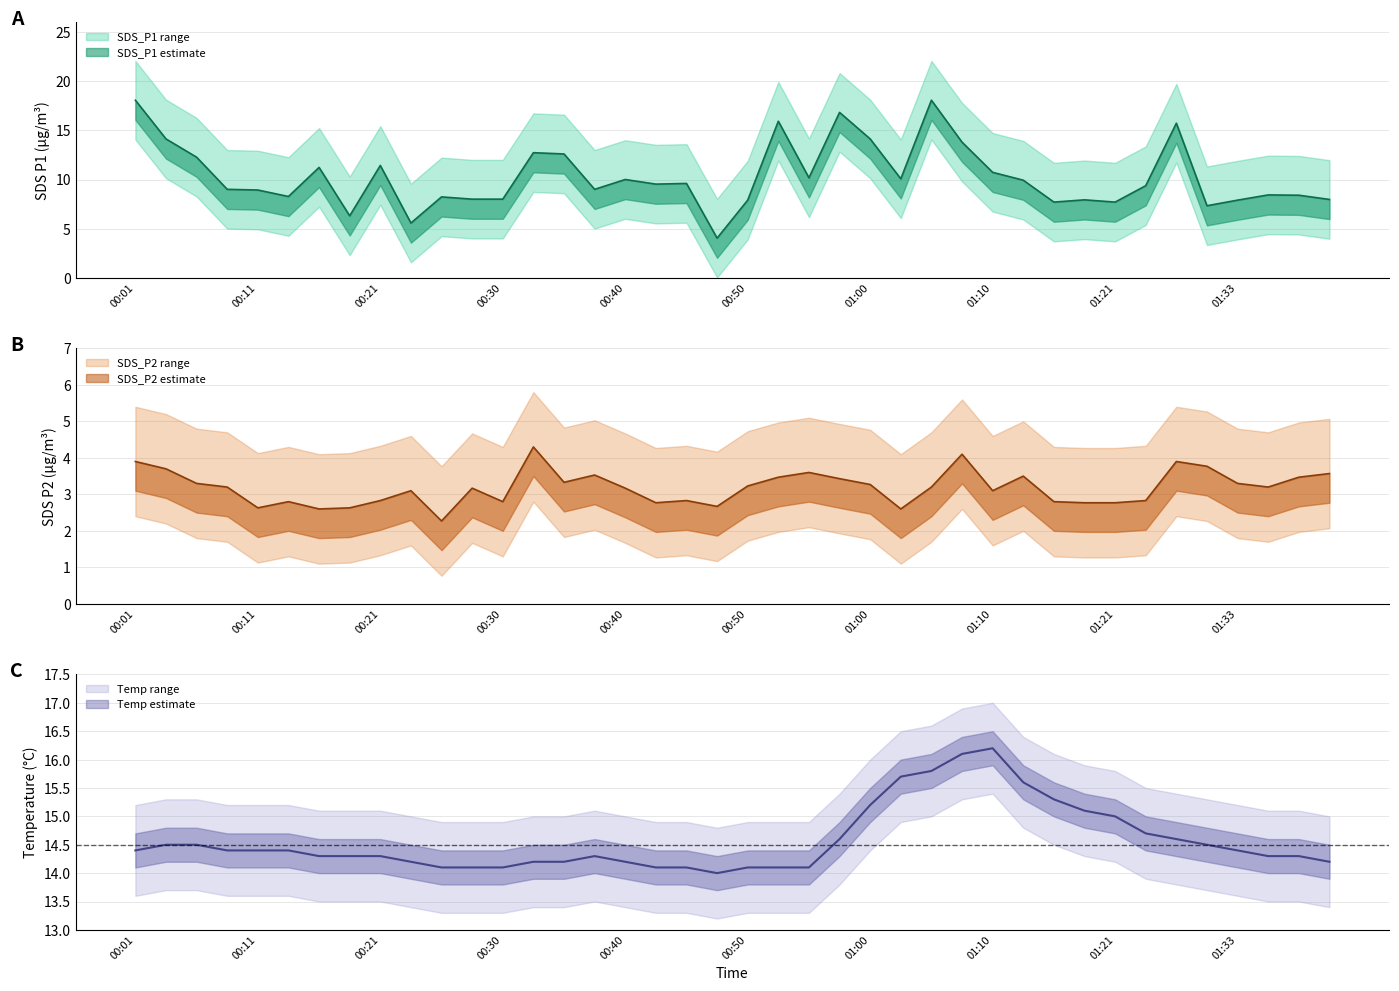

Rank the series by their average value, from lowest to highest.

SDS_P2, SDS_P1, Temp